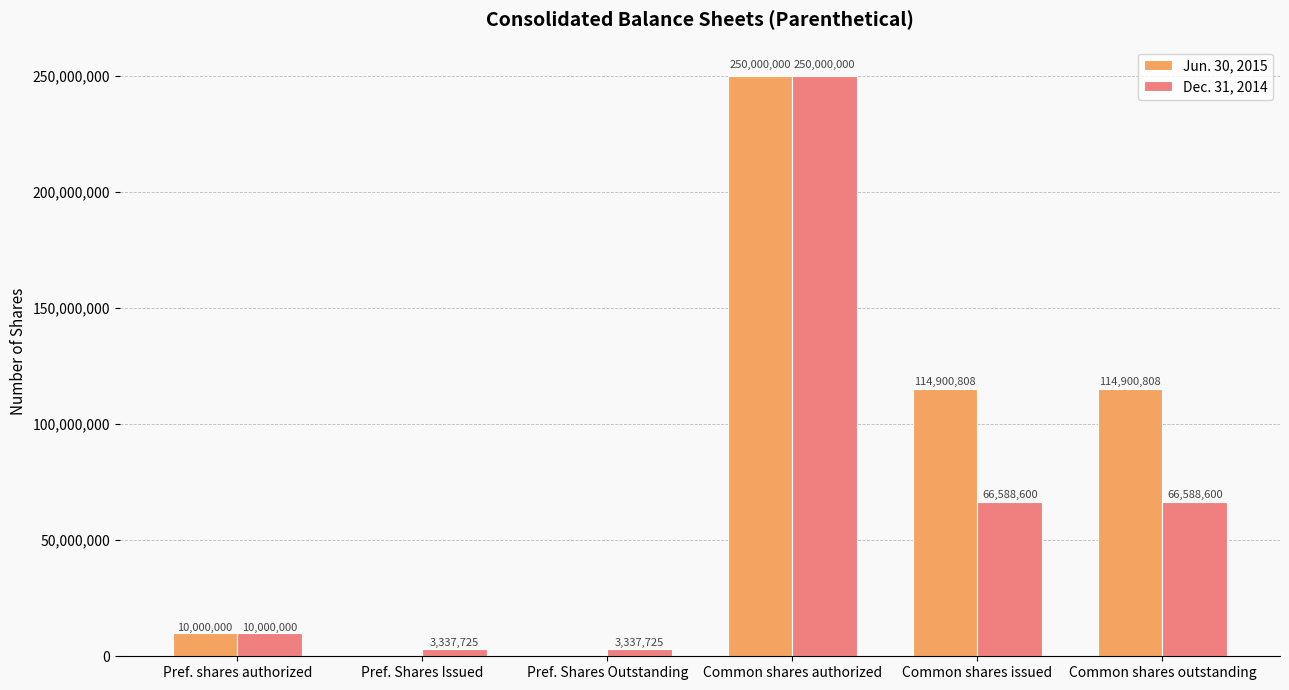

How many groups of bars are there?

6